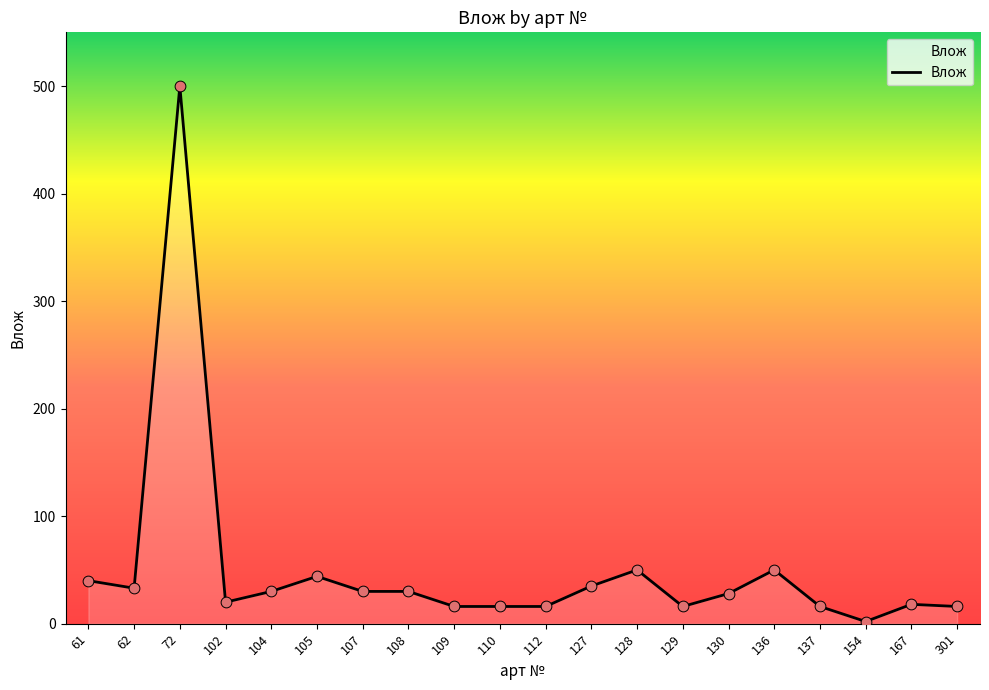

Approximately how many times larger is the value at 102 compared to 167?

1.1